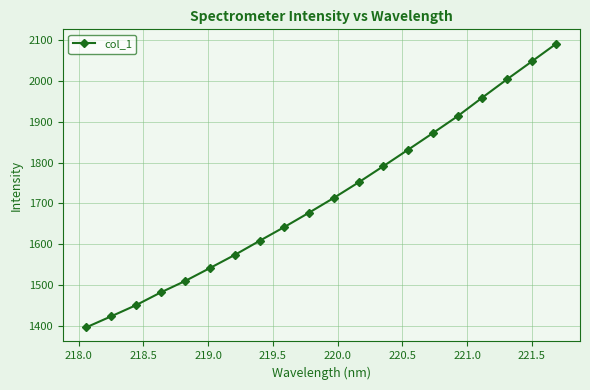

What is the greatest value displayed?

2091.6